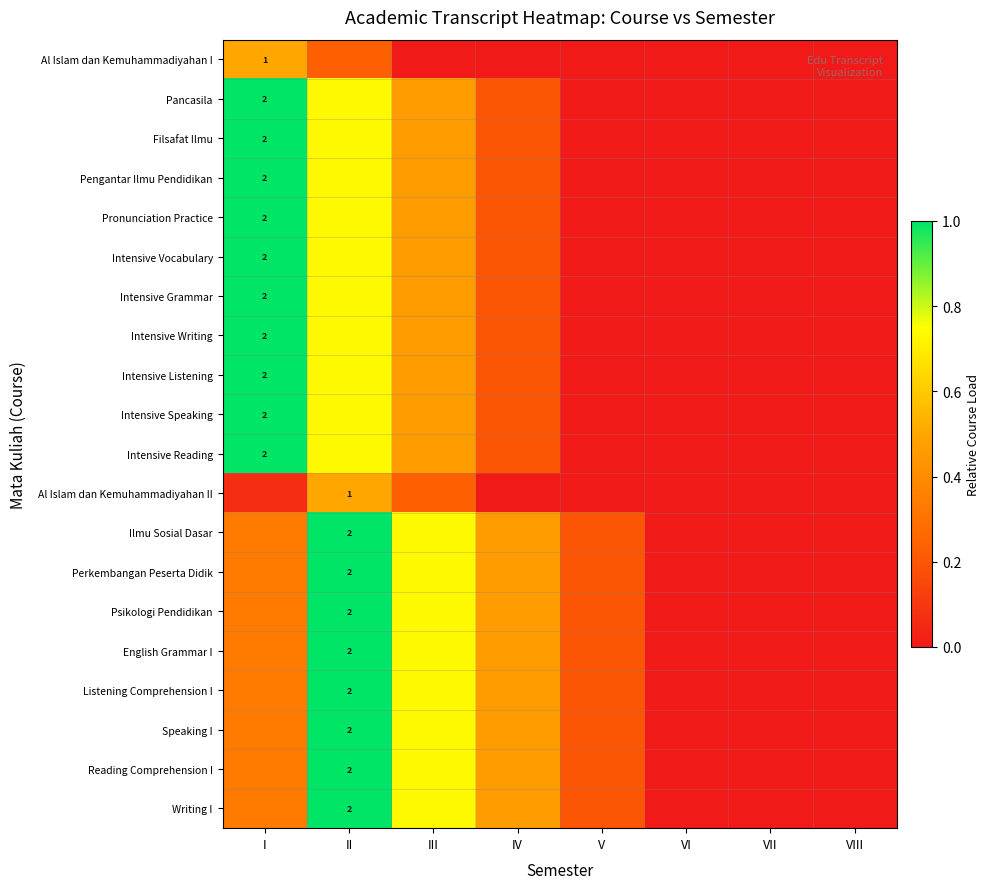

List the labels in order of Intensive Reading value, smallest first.

V, VI, VII, VIII, IV, III, II, I